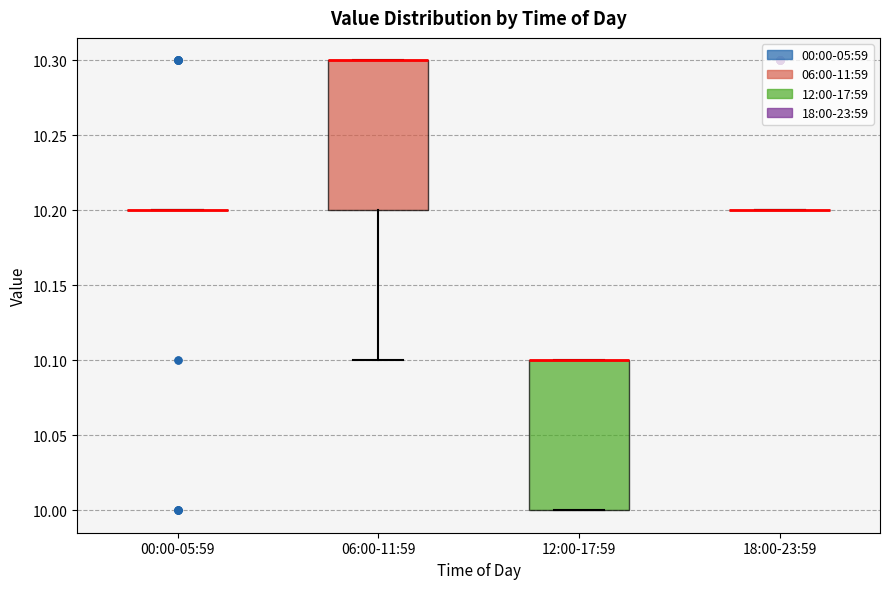

Reading left to right, read every box against the y-axis: the position of its median line, the range the box covers, and the ends of its whiskers. The values are not printed on the chart, so give them approximately, as read against the axis.

00:00-05:59: box collapsed to a line at 10.2, whiskers 10.2 to 10.2
06:00-11:59: median 10.3 (drawn on the box's upper edge), box 10.2 to 10.3, whiskers 10.1 to 10.3
12:00-17:59: median 10.1 (drawn on the box's upper edge), box 10.0 to 10.1, whiskers 10.0 to 10.1
18:00-23:59: box collapsed to a line at 10.2, whiskers 10.2 to 10.2